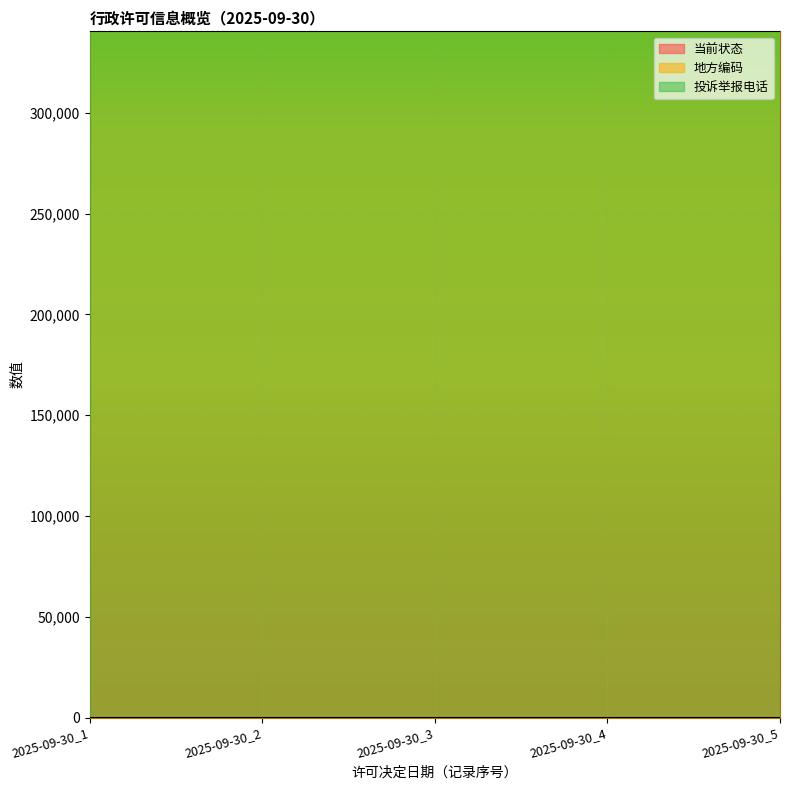

How many distinct data groups are displayed?

3